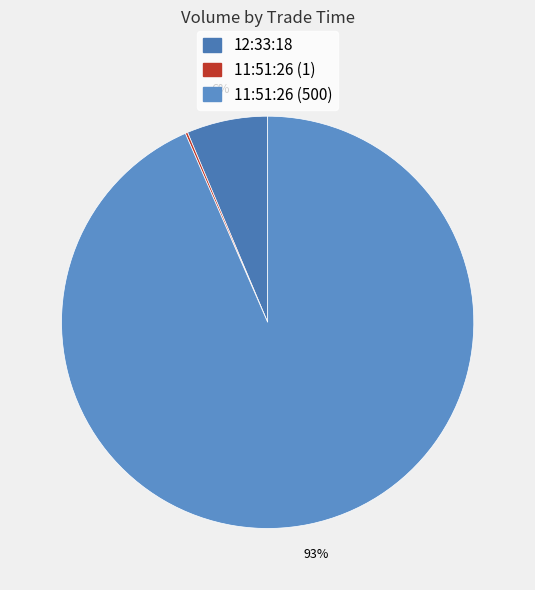

Which has a higher value, 11:51:26 (1) or 12:33:18?

12:33:18